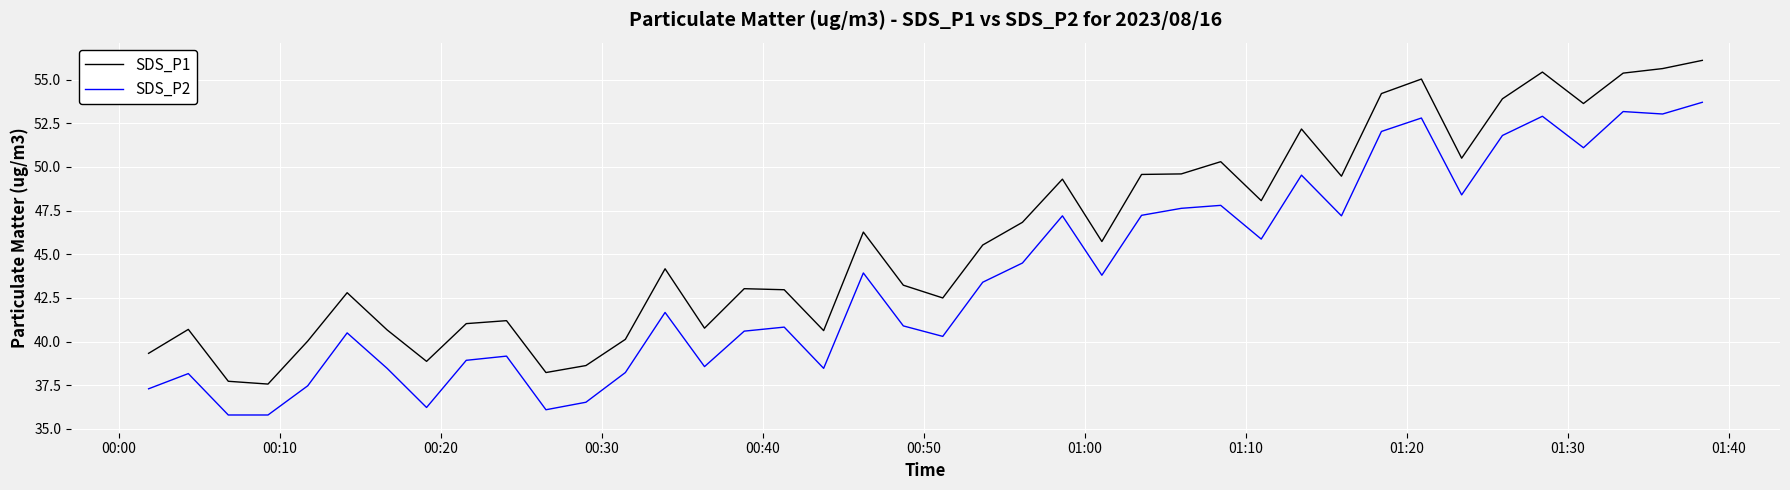

Which series has the largest range (max minus min)?

SDS_P1